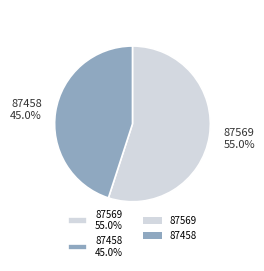

To the nearest percent, what portion does 87569 represent?

55%